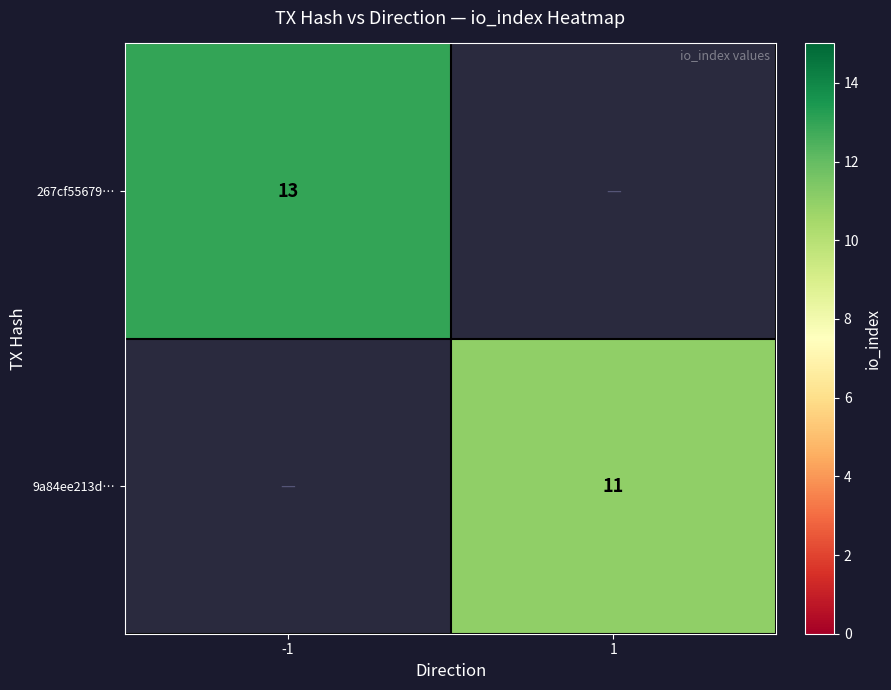

Is the value of 267cf55679… at -1 greater than the value of 9a84ee213d… at 1?

Yes